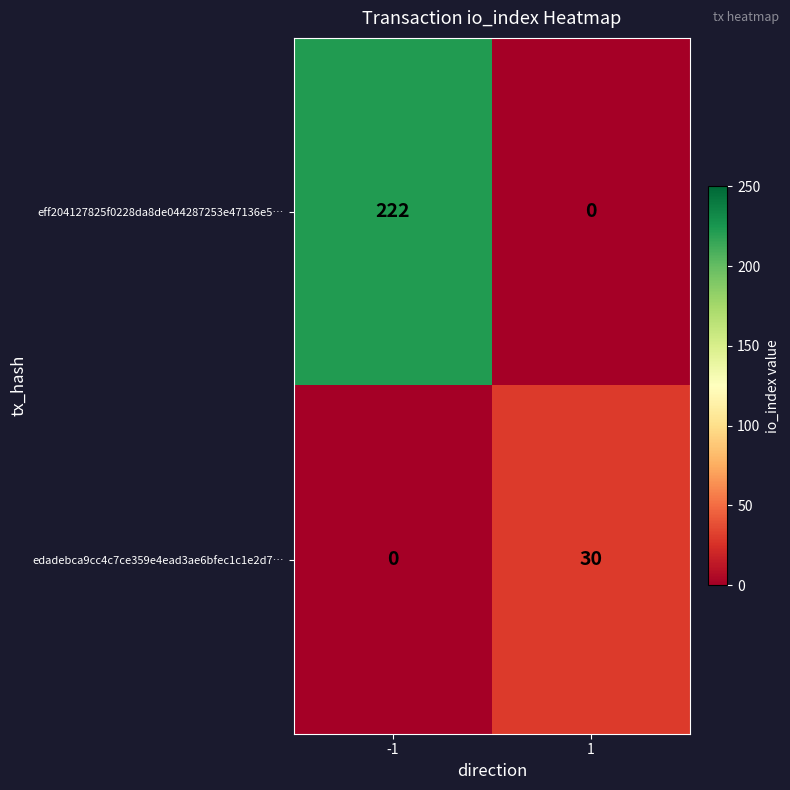

What is the sum of the edadebca9cc4c7ce359e4ead3ae6bfec1c1e2d7… values at 1 and -1?

30